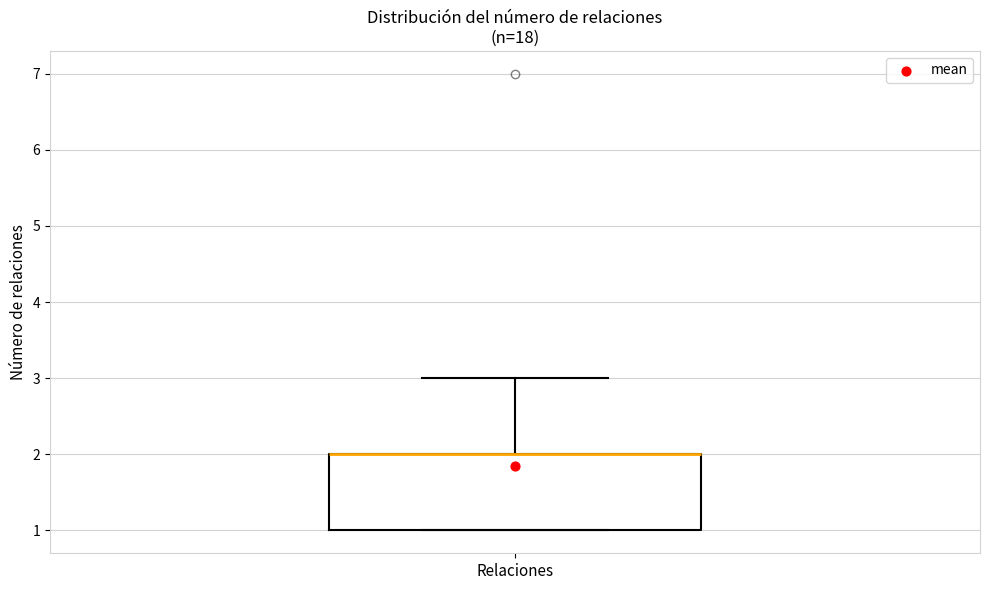

Read this box plot against the y-axis: the position of the median line, the range covered by the box, and the ends of both whiskers. The values are not printed on the chart, so give them approximately, as read against the axis.

median 2 (drawn on the box's upper edge), box 1 to 2, whiskers 1 to 3